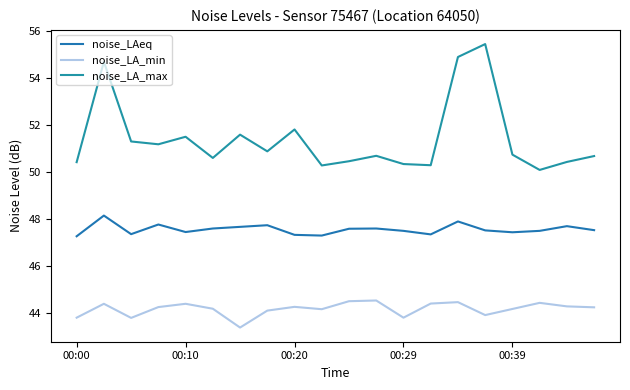

List the labels in order of noise_LA_max value, largest first.

15, 14, 00:10, 8, 6, 00:39, 00:20, 00:29, 7, 16, 11, 19, 5, 10, 18, 00:00, 12, 13, 9, 17